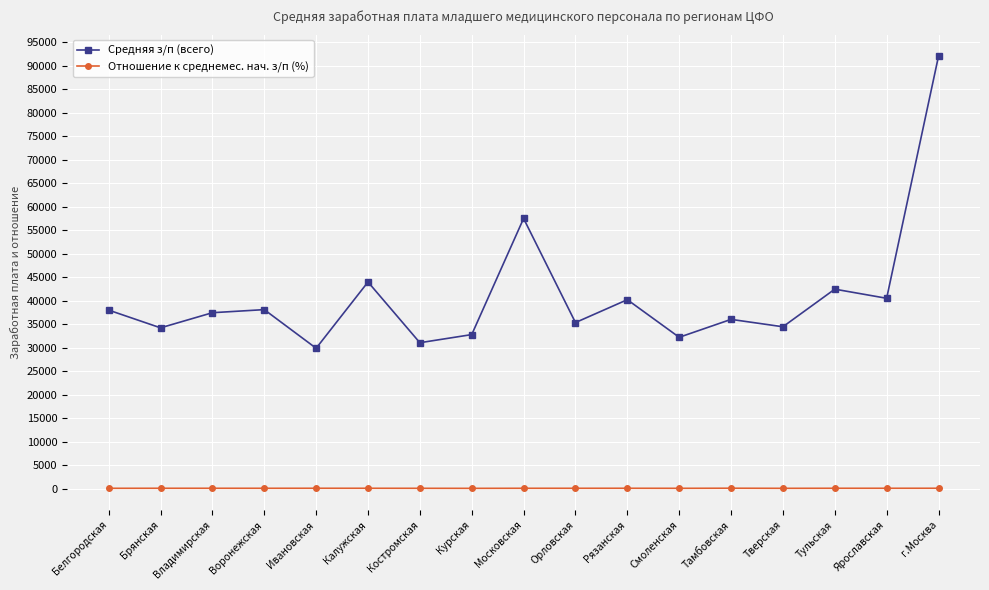

What is the label of the 10th point from the right?

Курская